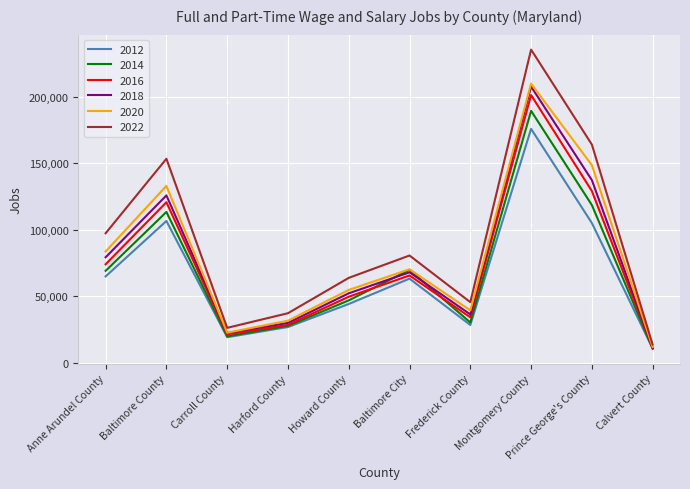

The 2014 series shows 27710 at Harford County. True or false?

True